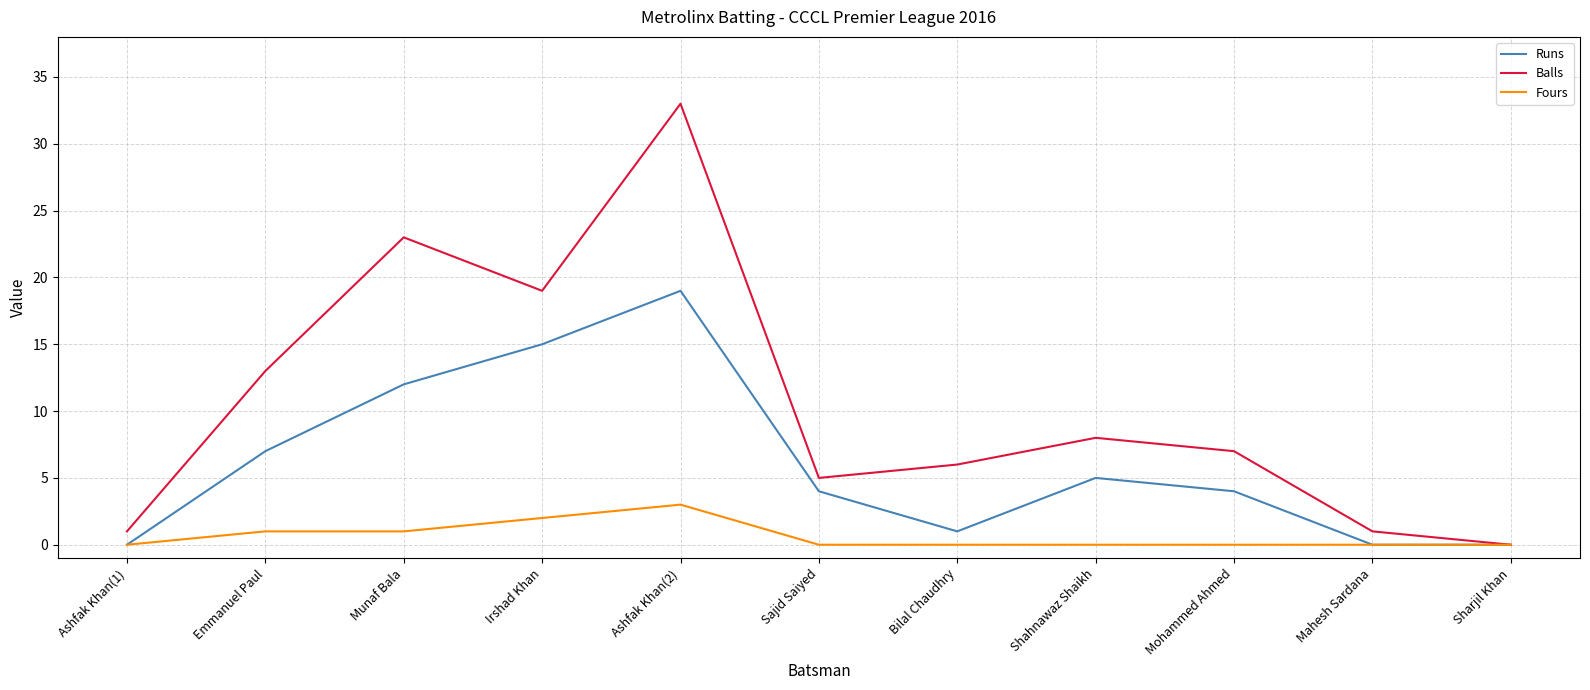

What is the difference between the maximum and minimum values in the Fours series?

3